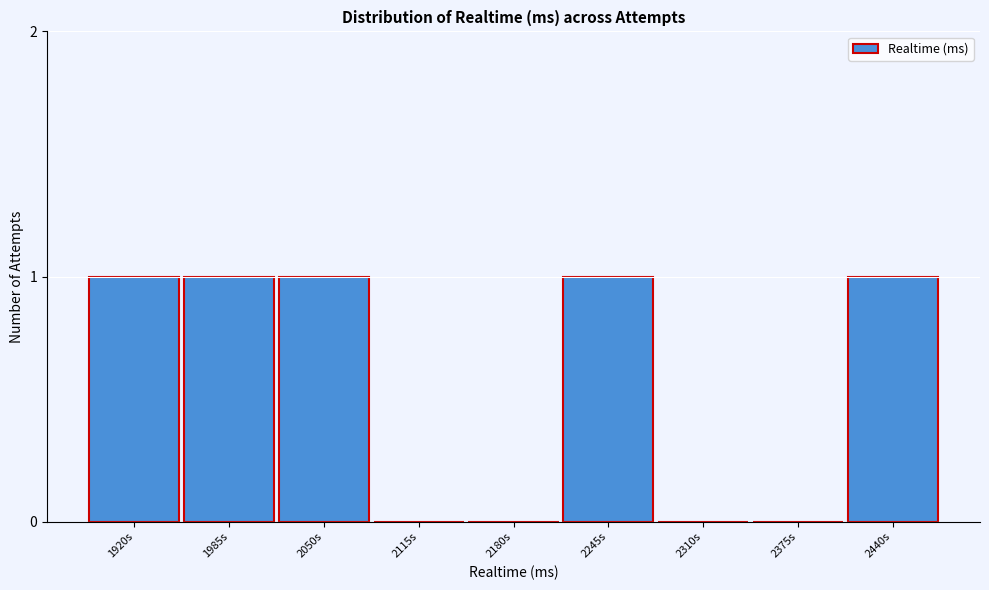

Reading left to right, list all the values displayed in this chart.

1920s=1	1985s=1	2050s=1	2115s=0	2180s=0	2245s=1	2310s=0	2375s=0	2440s=1